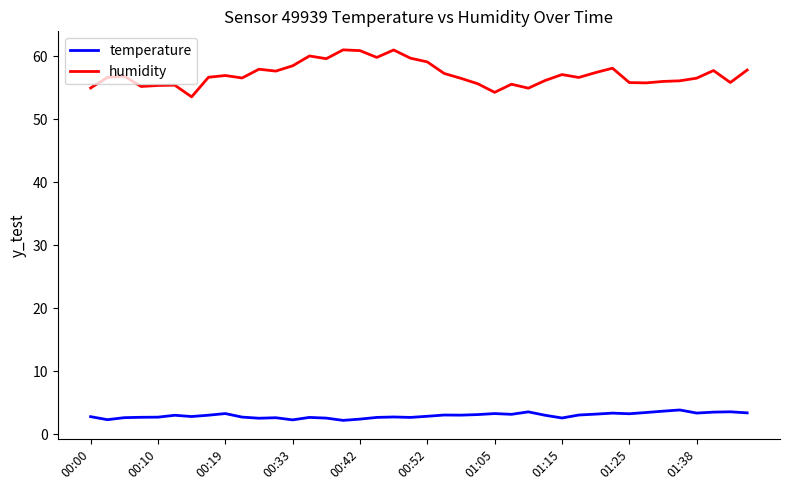

What is the lowest value of the temperature series?

2.2